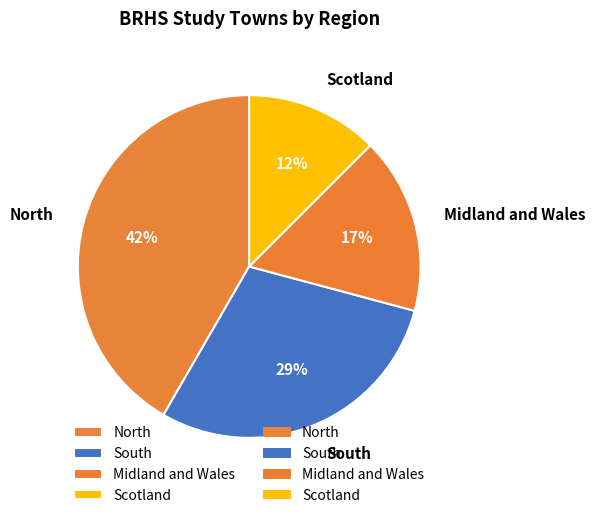

To the nearest percent, what is the difference between the Scotland and Midland and Wales slice percentages?

4%